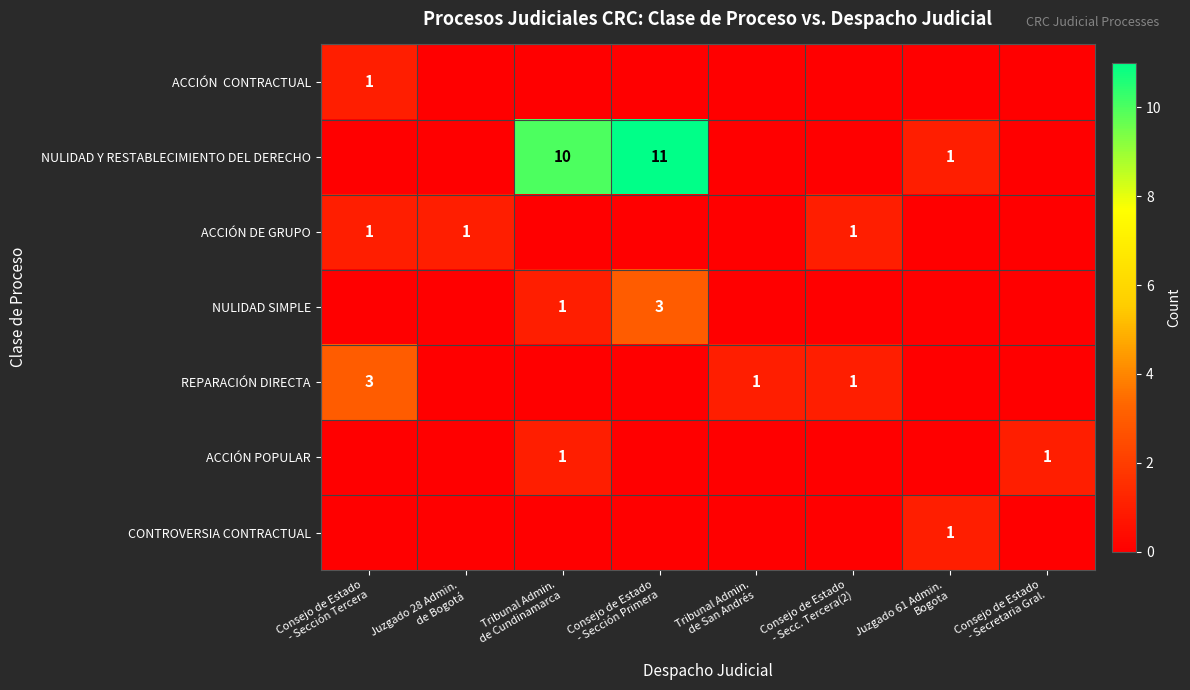

Which category has the lowest value across all series?

Juzgado 28 Admin.
de Bogotá